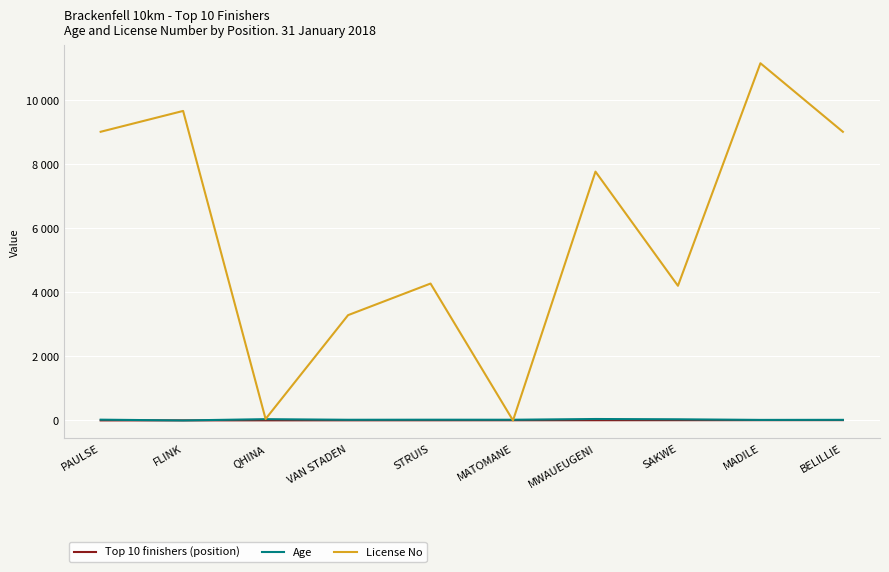

At which category is the sum across all series the highest?

MADILE